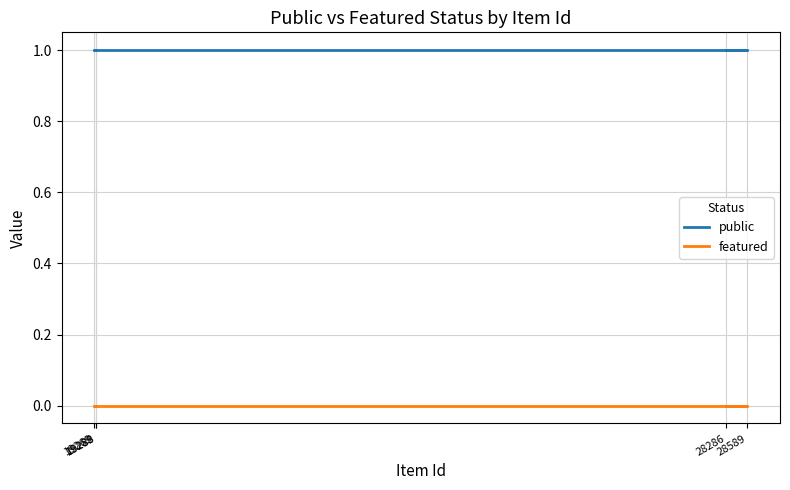

True or false: featured has a value of 0 at 19288.

True